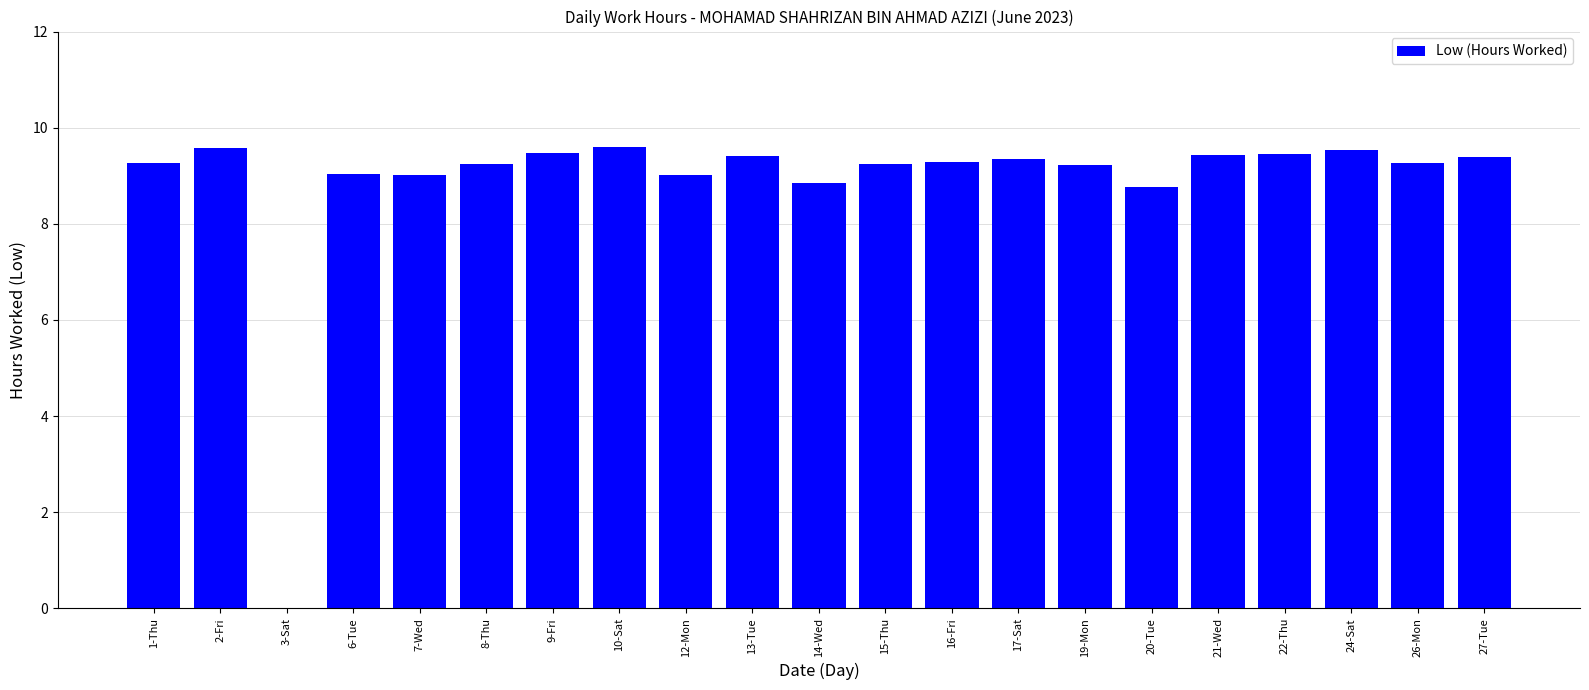

What is the change in value from 20-Tue to 22-Thu?

+0.7